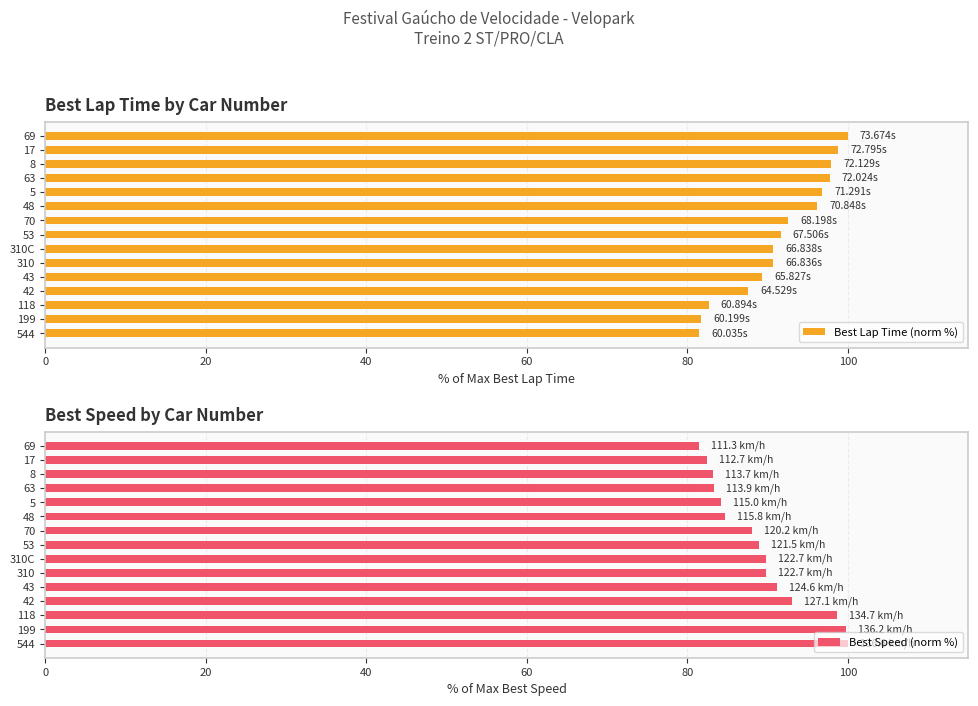

What are all the series names shown in the legend?

Best Lap Time (norm %), Best Speed (norm %)